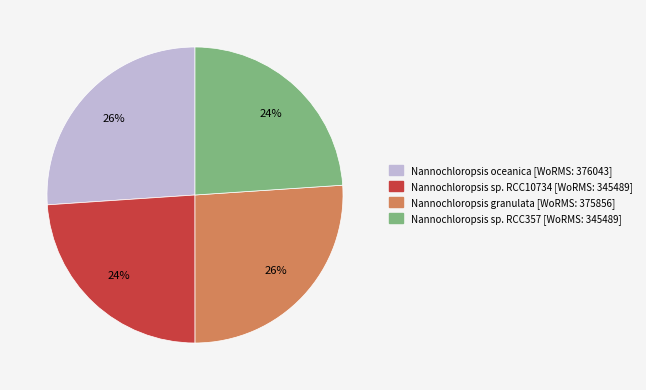

Does any single category account for the majority?

No